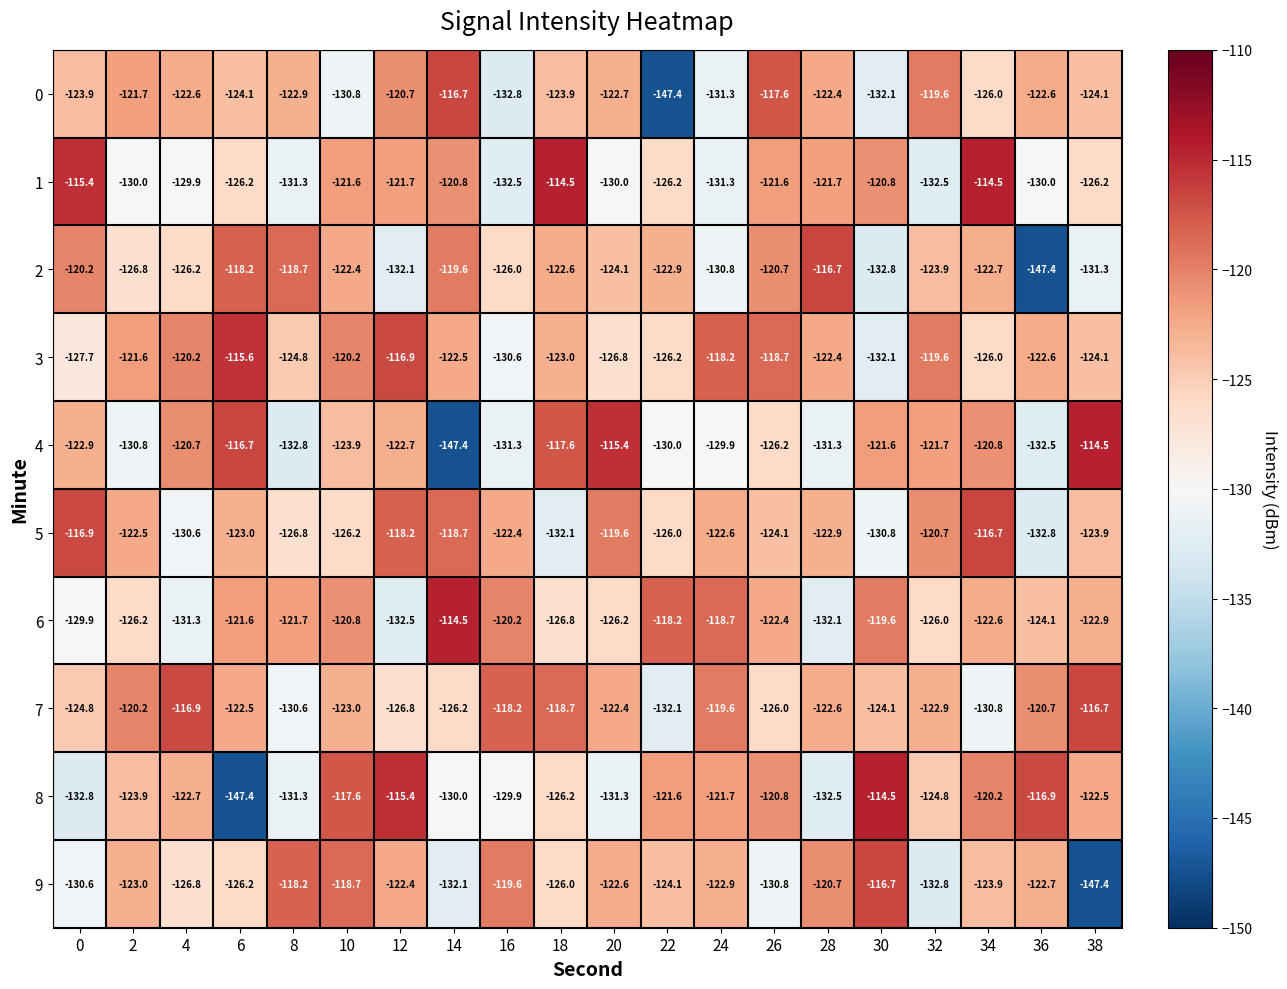

Which series has the largest total across all categories?

3